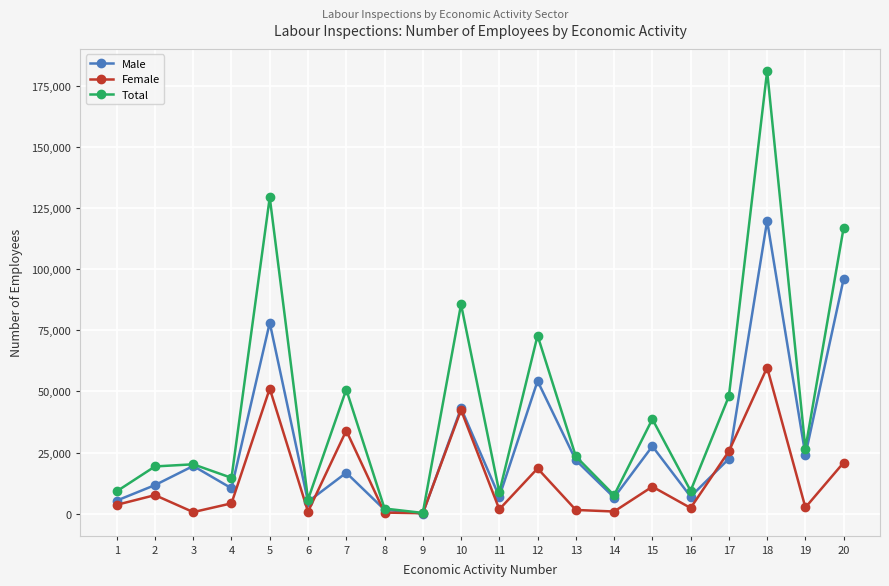

What is the sum of all Female values?

290512